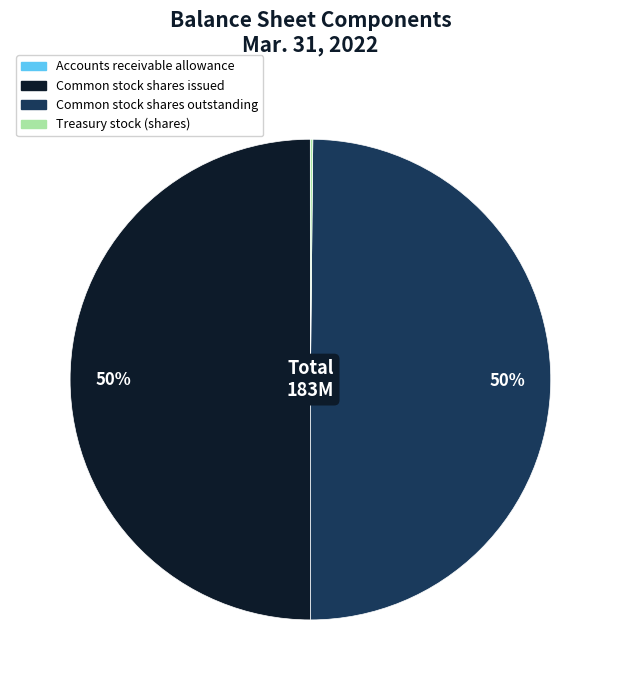

To the nearest percent, what is the average slice percentage?

25%